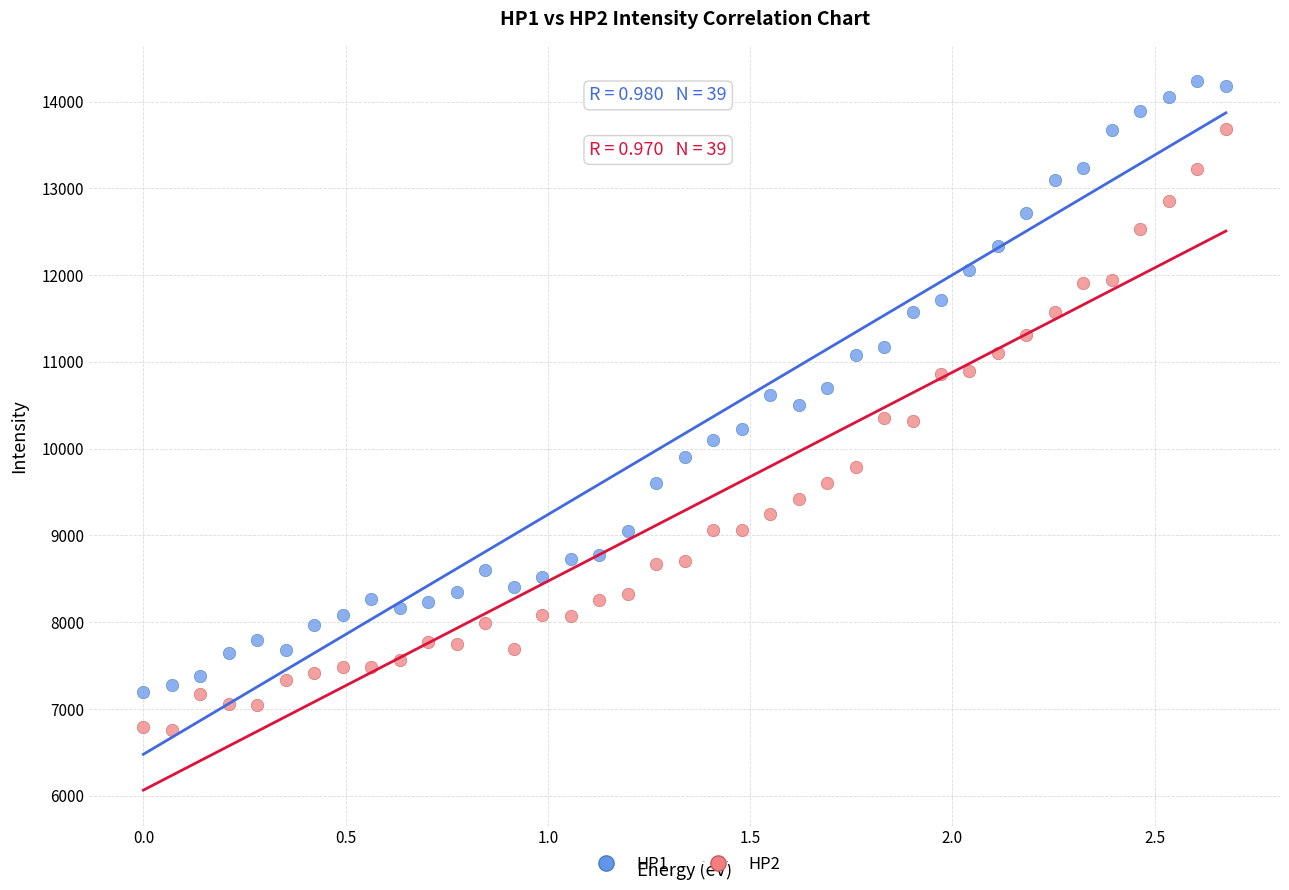

Which series contains the highest Y value?

HP1